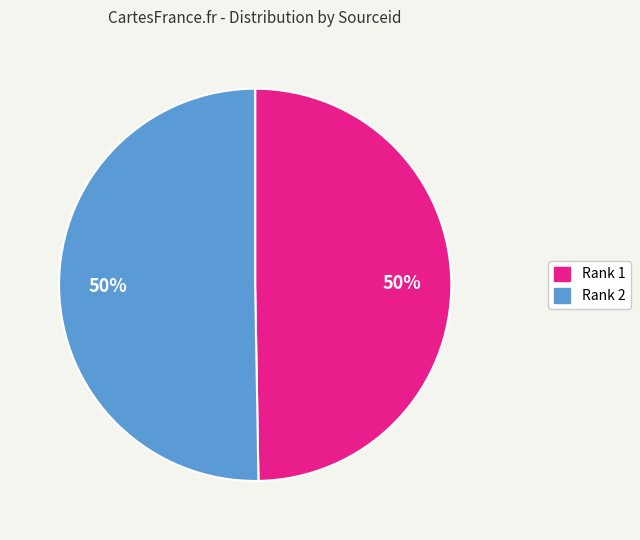

Approximately how many times larger is the value at Rank 2 compared to Rank 1?

1.0